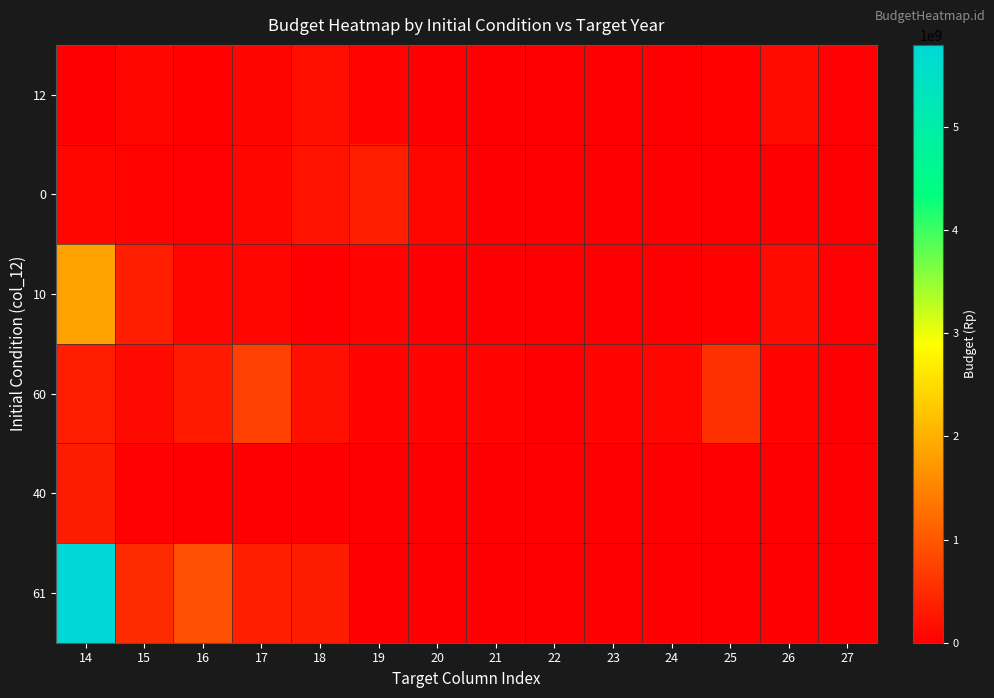

Reading right to left, what are all the values shown in this chart?

12: 27=30000000	26=140000000	25=35000000	24=16000000	23=5000000	22=15000000	21=14000000	20=17000000	19=55000000	18=170000000	17=72000000	16=40000000	15=88559900	14=3000000
0: 27=0	26=0	25=0	24=0	23=0	22=0	21=0	20=98571000	19=342556500	18=225088600	17=100000000	16=30000000	15=50000000	14=100000000
10: 27=30000000	26=140000000	25=35000000	24=16000000	23=5000000	22=15000000	21=14000000	20=17000000	19=55000000	18=7200000	17=90000000	16=98571000	15=342556500	14=1848489500
60: 27=0	26=60000000	25=562784000	24=90069000	23=62649000	22=18419000	21=62800800	20=58313300	19=62359000	18=198127000	17=742620000	16=315920400	15=133854000	14=342010750
40: 27=0	26=0	25=0	24=0	23=0	22=0	21=0	20=0	19=0	18=0	17=0	16=5424800	15=30007500	14=327333100
61: 27=0	26=0	25=0	24=0	23=0	22=0	21=0	20=0	19=0	18=317367800	17=352828700	16=907099600	15=504054600	14=5795339400